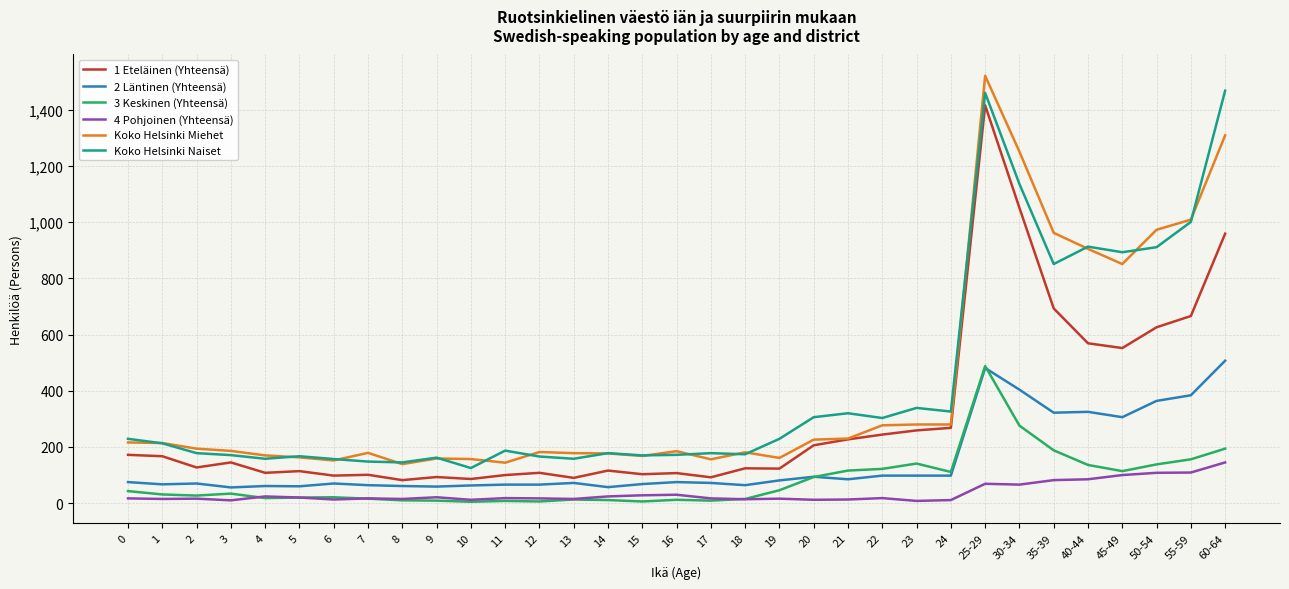

The 3 Keskinen (Yhteensä) series shows 138 at 50-54. True or false?

True